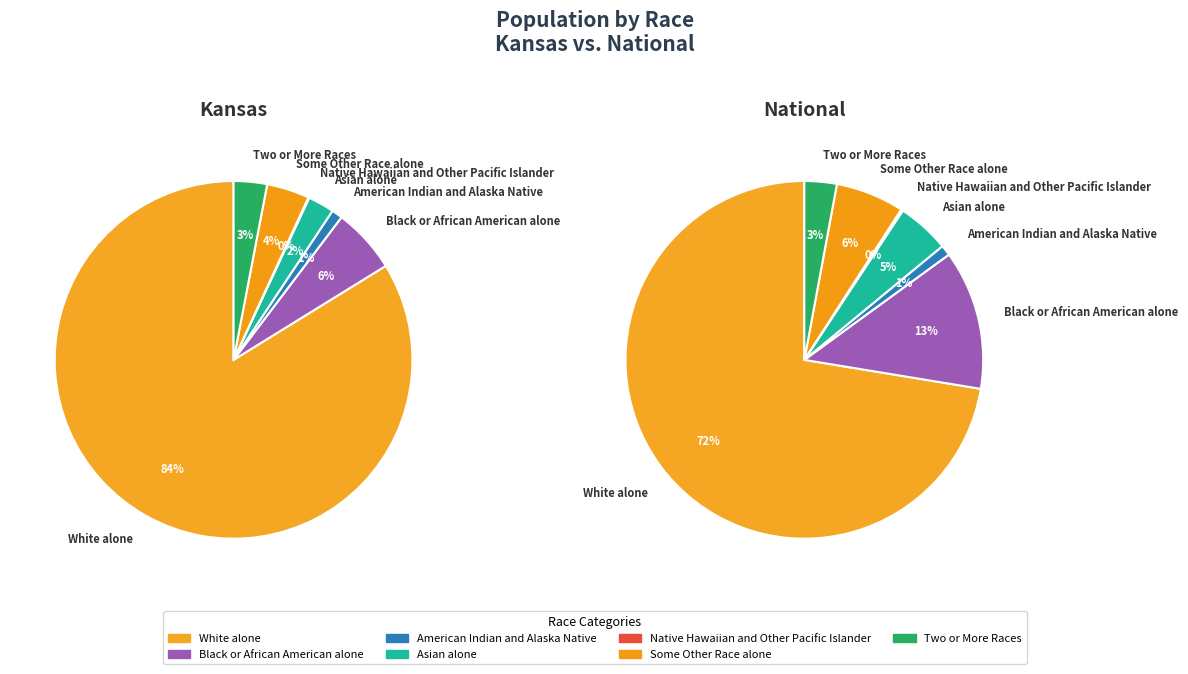

To the nearest percent, what percentage of the pie is 3?

5%